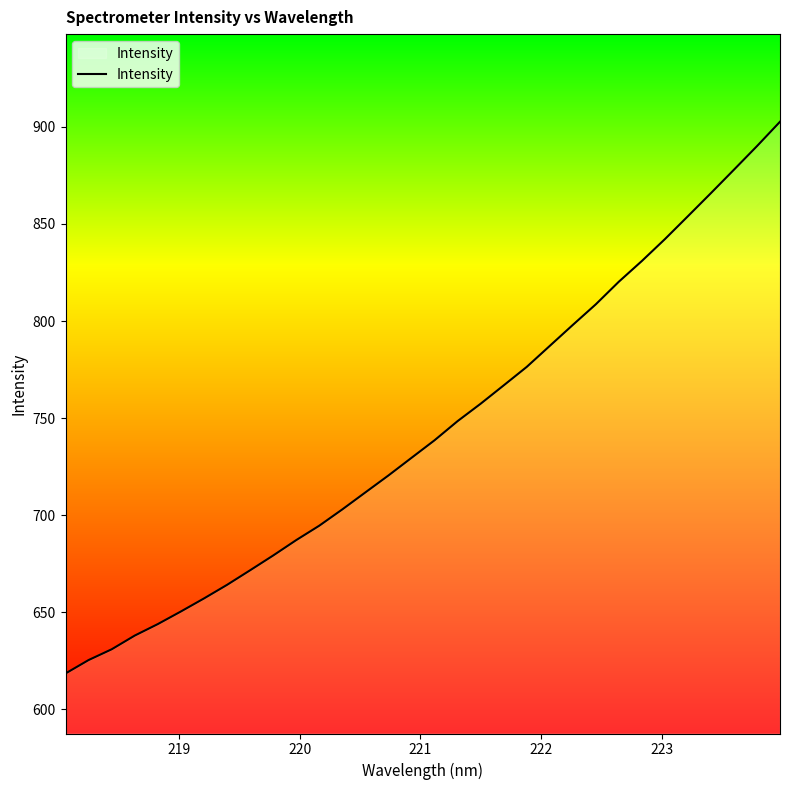

What is the smallest value displayed?

618.5